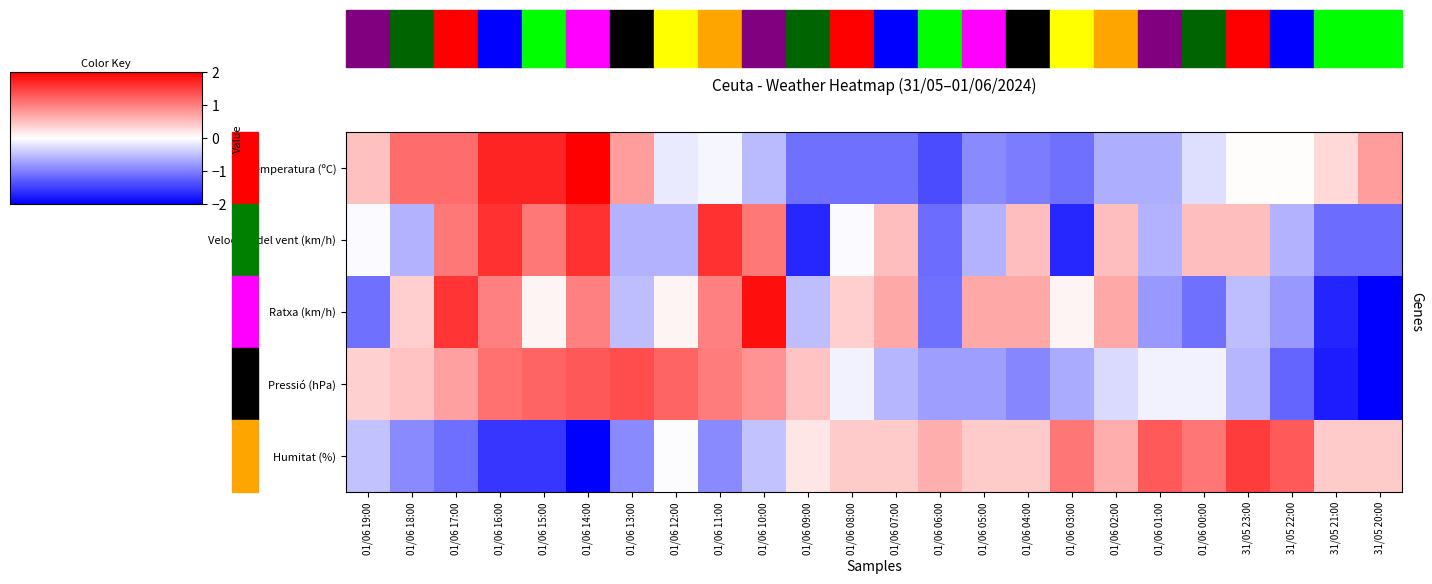

Reading left to right, transcribe all the data shown in this chart.

Temperatura (ºC): 01/06 19:00=0.5	01/06 18:00=1.1	01/06 17:00=1.1	01/06 16:00=1.7	01/06 15:00=1.7	01/06 14:00=2.0	01/06 13:00=0.8	01/06 12:00=-0.2	01/06 11:00=-0.1	01/06 10:00=-0.5	01/06 09:00=-1.1	01/06 08:00=-1.1	01/06 07:00=-1.1	01/06 06:00=-1.4	01/06 05:00=-0.9	01/06 04:00=-1.0	01/06 03:00=-1.1	01/06 02:00=-0.6	01/06 01:00=-0.6	01/06 00:00=-0.3	31/05 23:00=0.0	31/05 22:00=0.0	31/05 21:00=0.3	31/05 20:00=0.8
Velocitat del vent (km/h): 01/06 19:00=-0.0	01/06 18:00=-0.6	01/06 17:00=1.1	01/06 16:00=1.6	01/06 15:00=1.1	01/06 14:00=1.6	01/06 13:00=-0.6	01/06 12:00=-0.6	01/06 11:00=1.6	01/06 10:00=1.1	01/06 09:00=-1.7	01/06 08:00=-0.0	01/06 07:00=0.5	01/06 06:00=-1.1	01/06 05:00=-0.6	01/06 04:00=0.5	01/06 03:00=-1.7	01/06 02:00=0.5	01/06 01:00=-0.6	01/06 00:00=0.5	31/05 23:00=0.5	31/05 22:00=-0.6	31/05 21:00=-1.1	31/05 20:00=-1.1
Ratxa (km/h): 01/06 19:00=-1.1	01/06 18:00=0.4	01/06 17:00=1.6	01/06 16:00=1.0	01/06 15:00=0.1	01/06 14:00=1.0	01/06 13:00=-0.5	01/06 12:00=0.1	01/06 11:00=1.0	01/06 10:00=1.9	01/06 09:00=-0.5	01/06 08:00=0.4	01/06 07:00=0.7	01/06 06:00=-1.1	01/06 05:00=0.7	01/06 04:00=0.7	01/06 03:00=0.1	01/06 02:00=0.7	01/06 01:00=-0.8	01/06 00:00=-1.1	31/05 23:00=-0.5	31/05 22:00=-0.8	31/05 21:00=-1.7	31/05 20:00=-2.0
Pressió (hPa): 01/06 19:00=0.4	01/06 18:00=0.5	01/06 17:00=0.7	01/06 16:00=1.1	01/06 15:00=1.2	01/06 14:00=1.3	01/06 13:00=1.4	01/06 12:00=1.2	01/06 11:00=1.0	01/06 10:00=0.8	01/06 09:00=0.5	01/06 08:00=-0.1	01/06 07:00=-0.6	01/06 06:00=-0.8	01/06 05:00=-0.8	01/06 04:00=-0.9	01/06 03:00=-0.7	01/06 02:00=-0.3	01/06 01:00=-0.1	01/06 00:00=-0.1	31/05 23:00=-0.6	31/05 22:00=-1.2	31/05 21:00=-1.8	31/05 20:00=-2.3
Humitat (%): 01/06 19:00=-0.5	01/06 18:00=-0.9	01/06 17:00=-1.1	01/06 16:00=-1.6	01/06 15:00=-1.6	01/06 14:00=-2.2	01/06 13:00=-0.9	01/06 12:00=-0.0	01/06 11:00=-0.9	01/06 10:00=-0.5	01/06 09:00=0.2	01/06 08:00=0.4	01/06 07:00=0.4	01/06 06:00=0.6	01/06 05:00=0.4	01/06 04:00=0.4	01/06 03:00=1.1	01/06 02:00=0.6	01/06 01:00=1.3	01/06 00:00=1.1	31/05 23:00=1.5	31/05 22:00=1.3	31/05 21:00=0.4	31/05 20:00=0.4